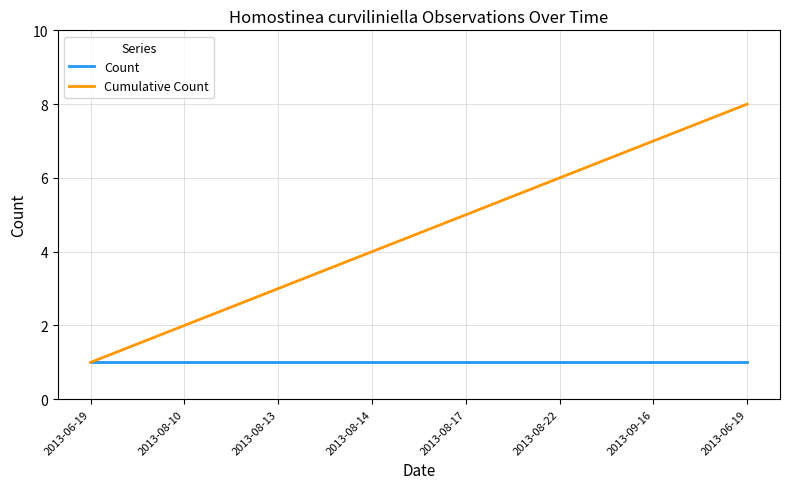

True or false: Cumulative Count has a value of 3 at 2013-08-10.

False